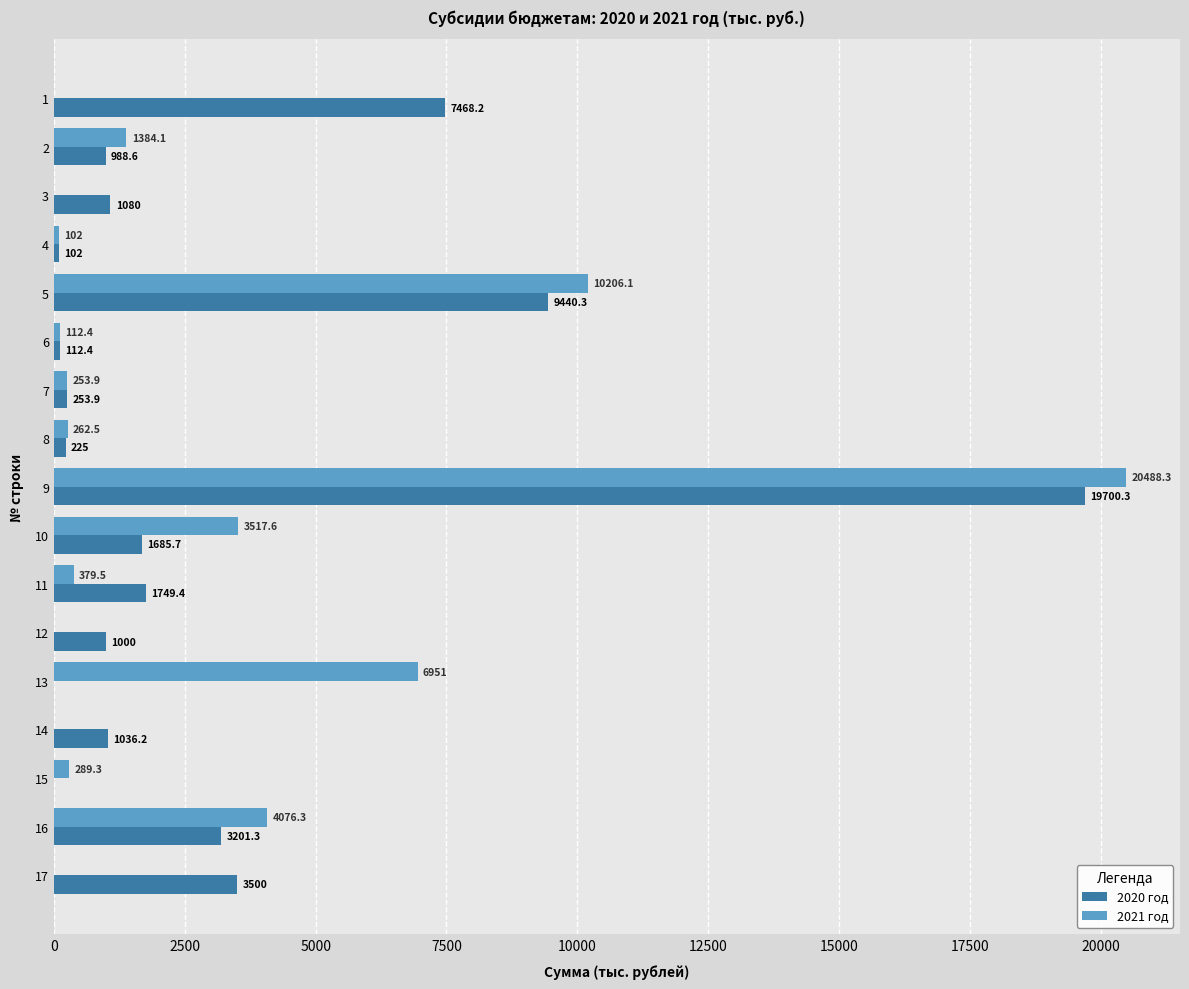

Is it true that 2020 год equals 19700.3 at 9?

True